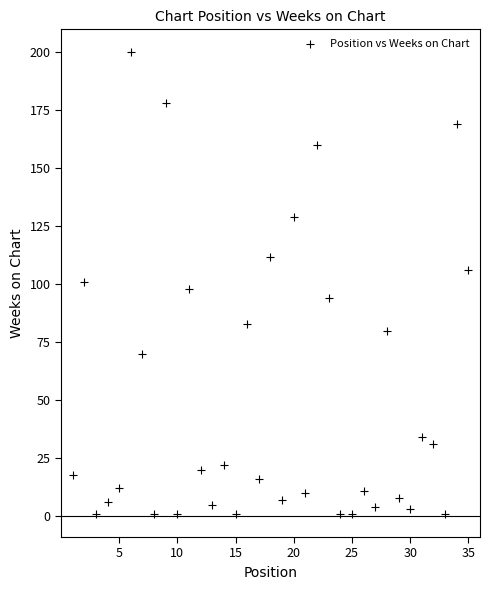

What is the range of Y values (max minus min)?

199